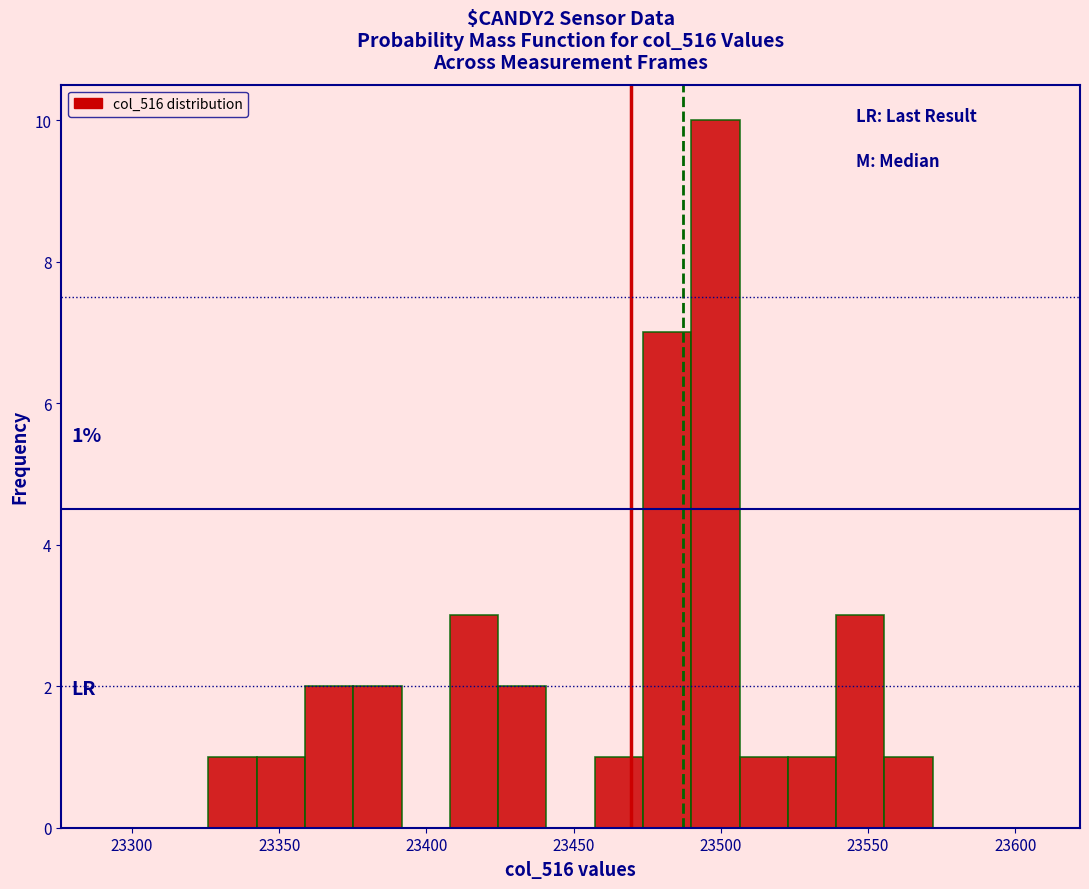

Read against the x-axis, roughly where is the centre of the tallest bar?

23500